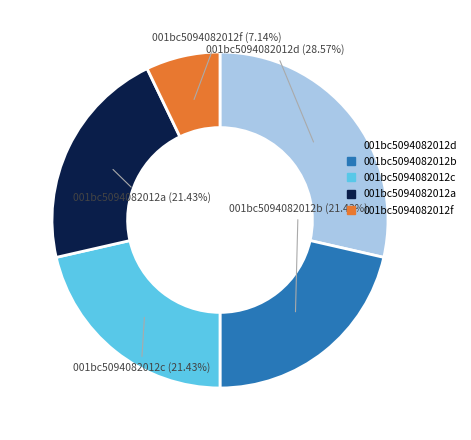

Is there a majority slice in this chart?

No